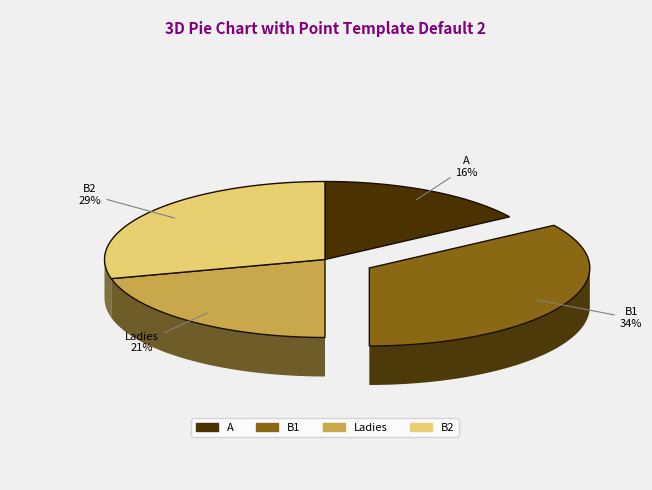

To the nearest percent, what is the combined percentage of B1 and B2?

63%